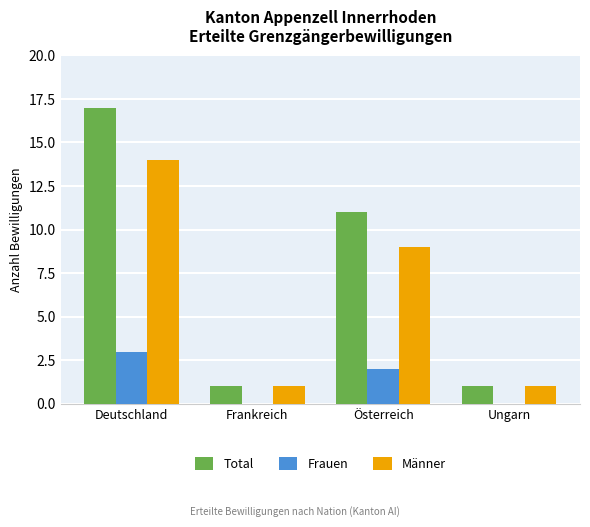

Is it true that Frauen equals -1 at Ungarn?

False